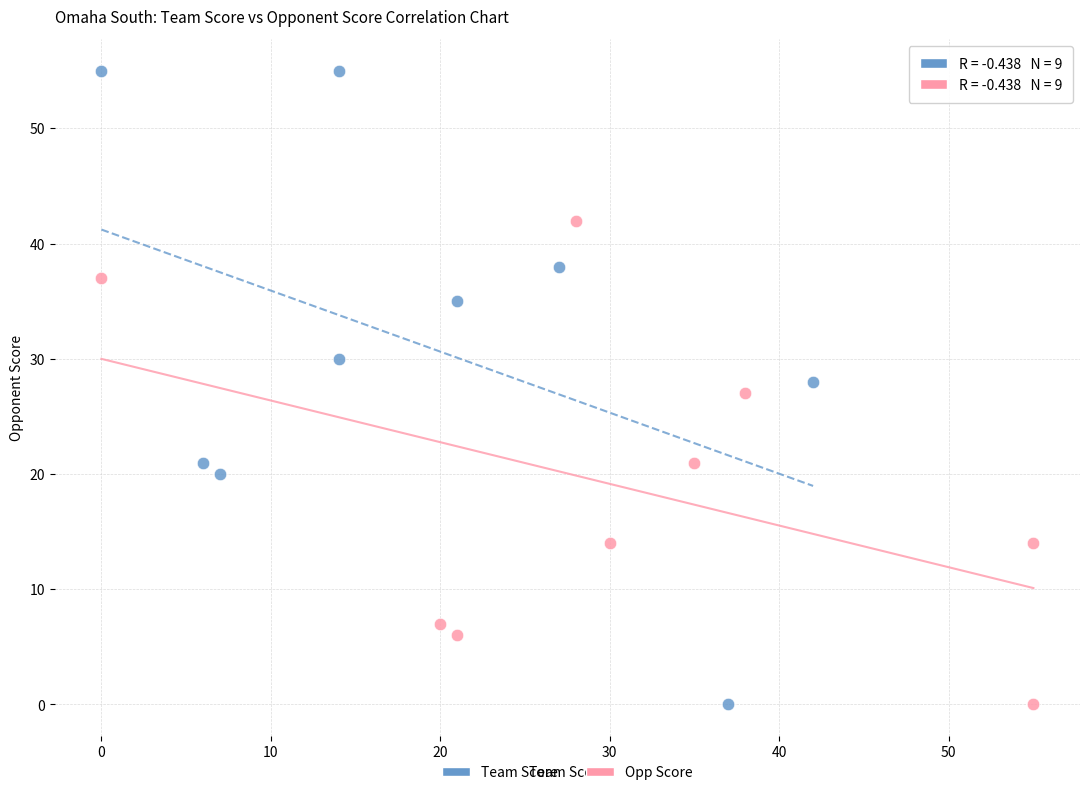

Which series has the largest Y range (max minus min)?

Team Score